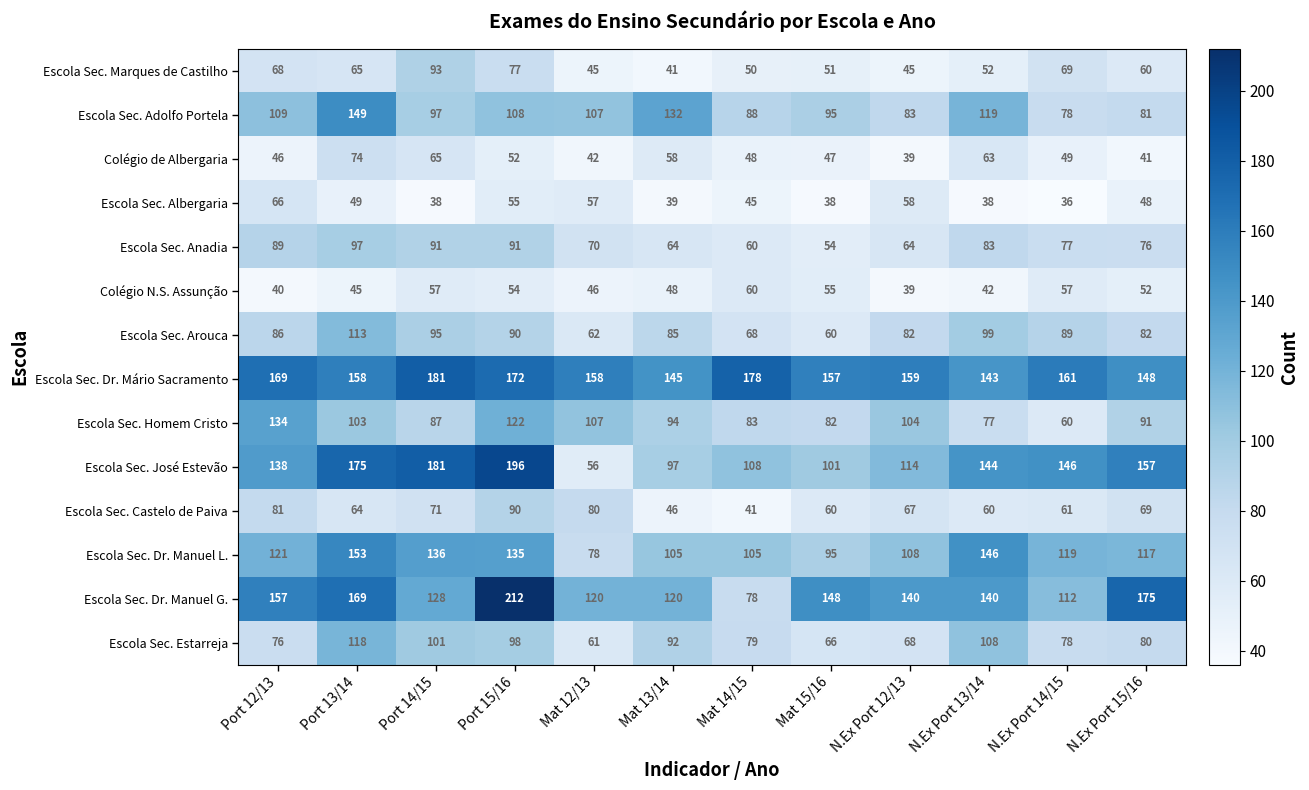

The Escola Sec. José Estevão series shows 146 at N.Ex Port 14/15. True or false?

True